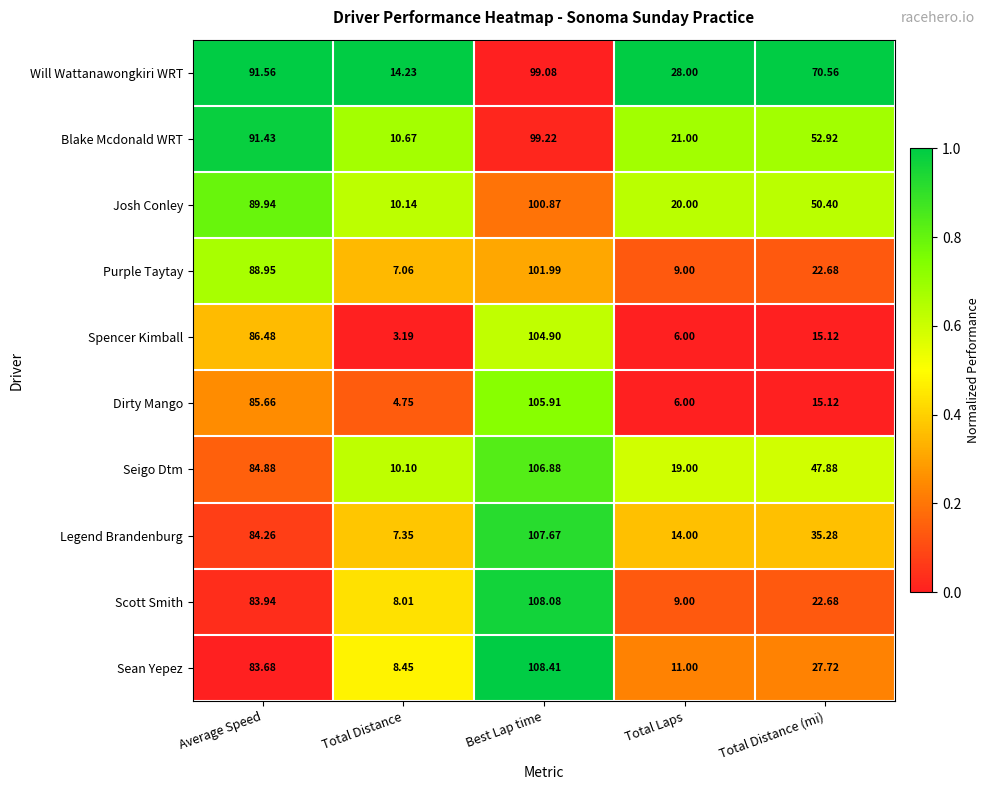

At which label is Legend Brandenburg closest to 57?

Total Distance (mi)